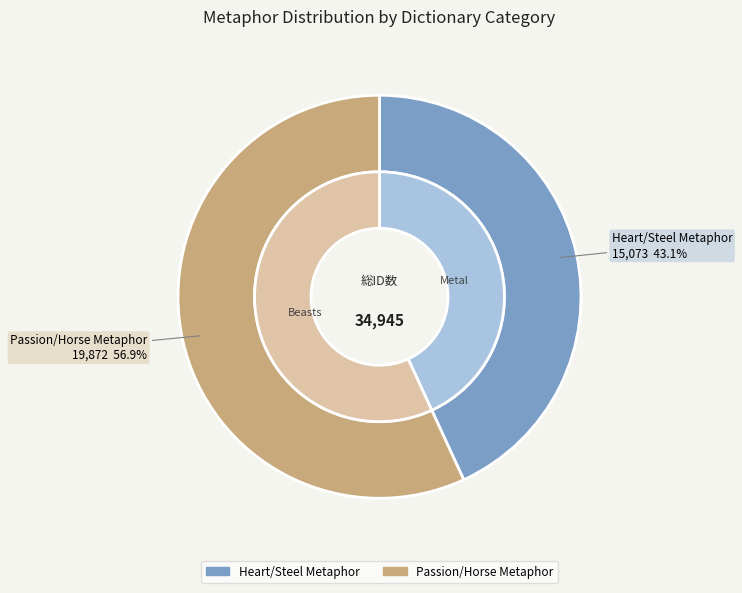

To the nearest percent, what portion does Passion/Horse Metaphor represent?

57%